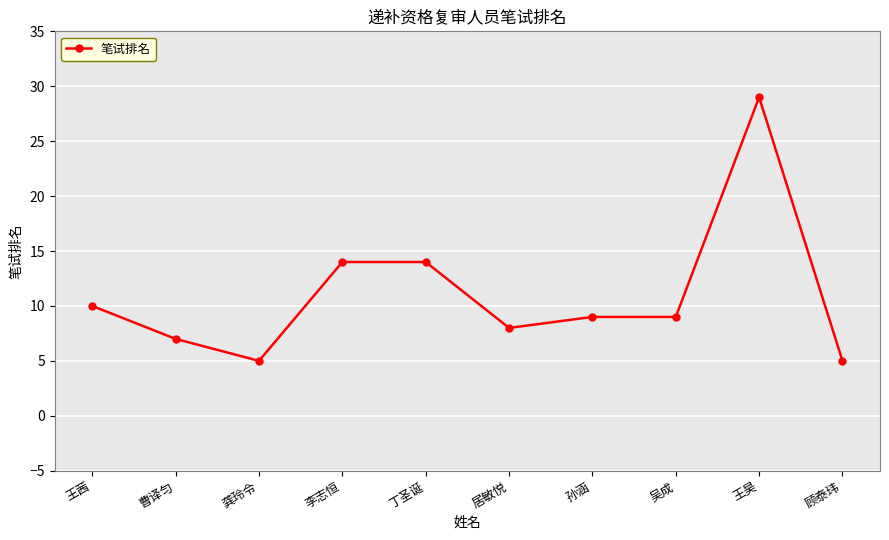

What is the greatest value displayed?

29